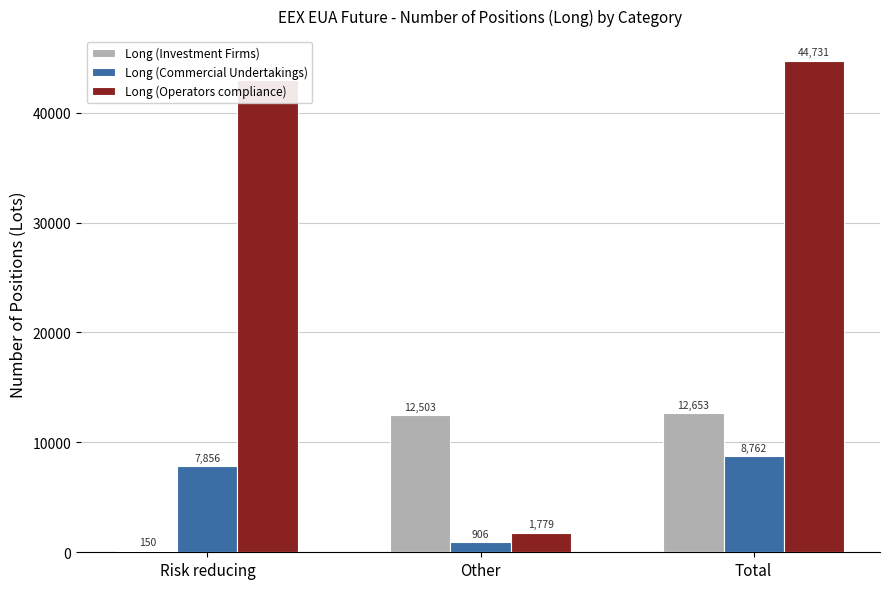

What position from the left is Risk reducing?

1